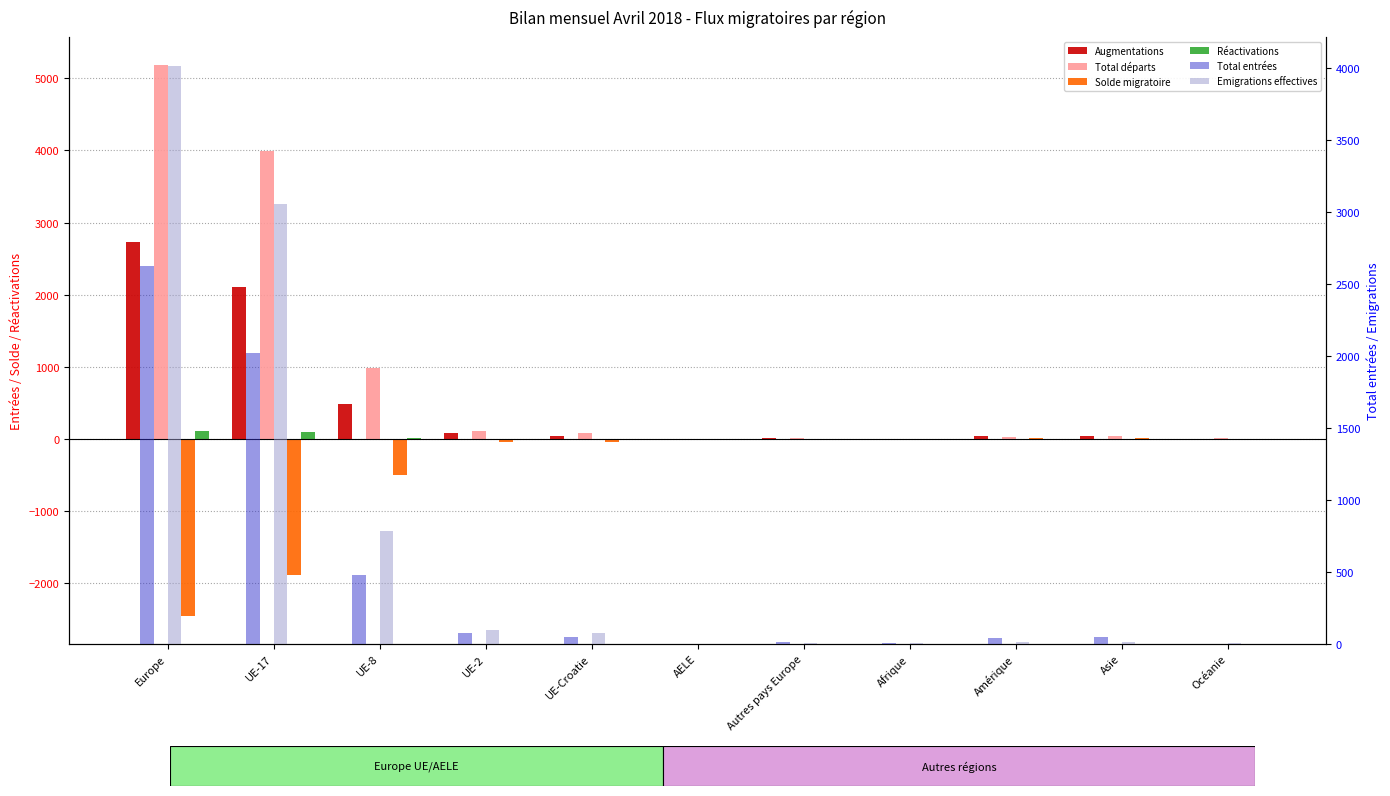

Which series has the largest range (max minus min)?

Total départs